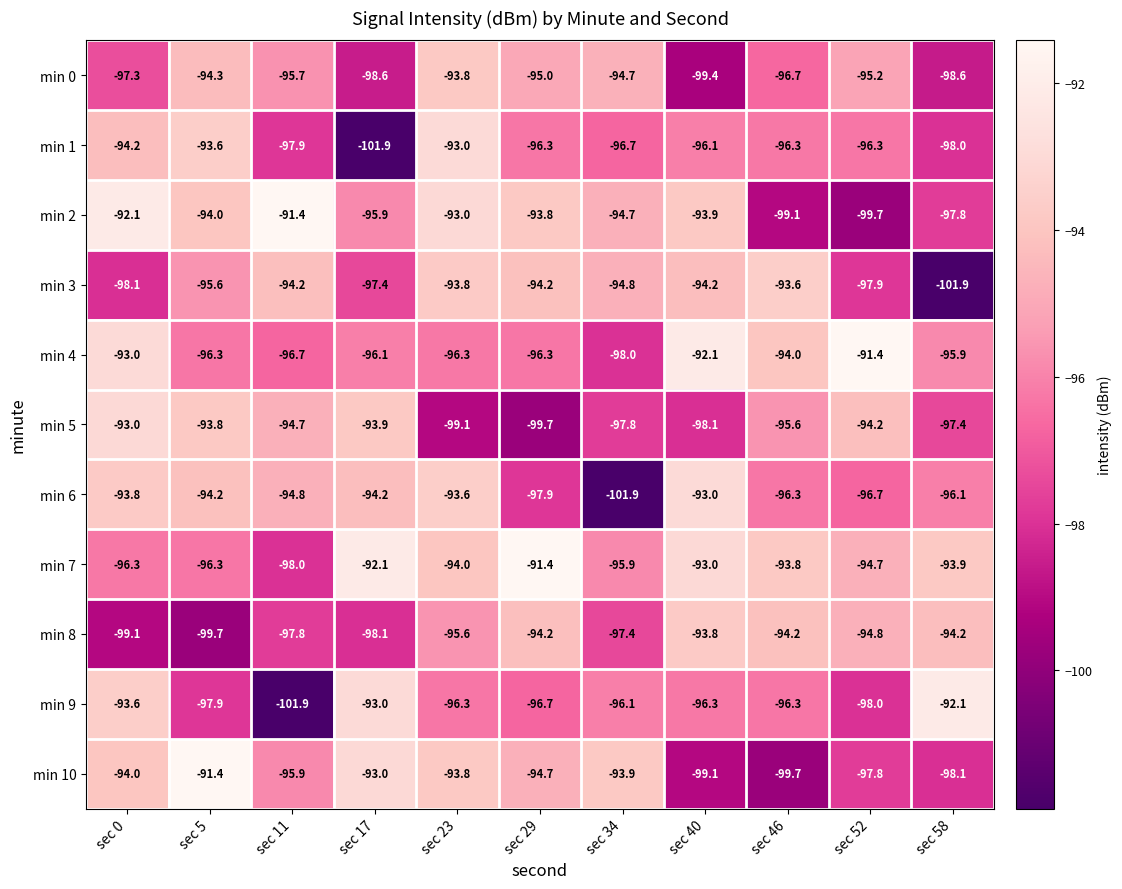

At sec 58, list the series in order from smallest to largest.

min 3, min 0, min 10, min 1, min 2, min 5, min 6, min 4, min 8, min 7, min 9